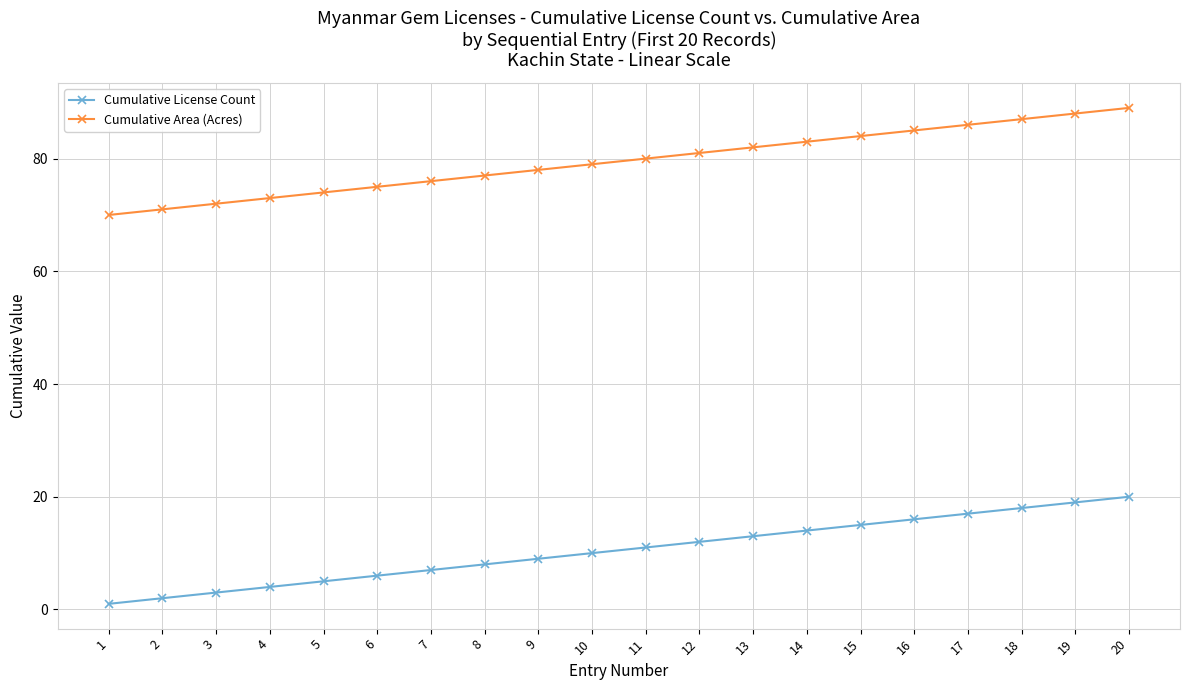

At which label is Cumulative License Count closest to 10?

10